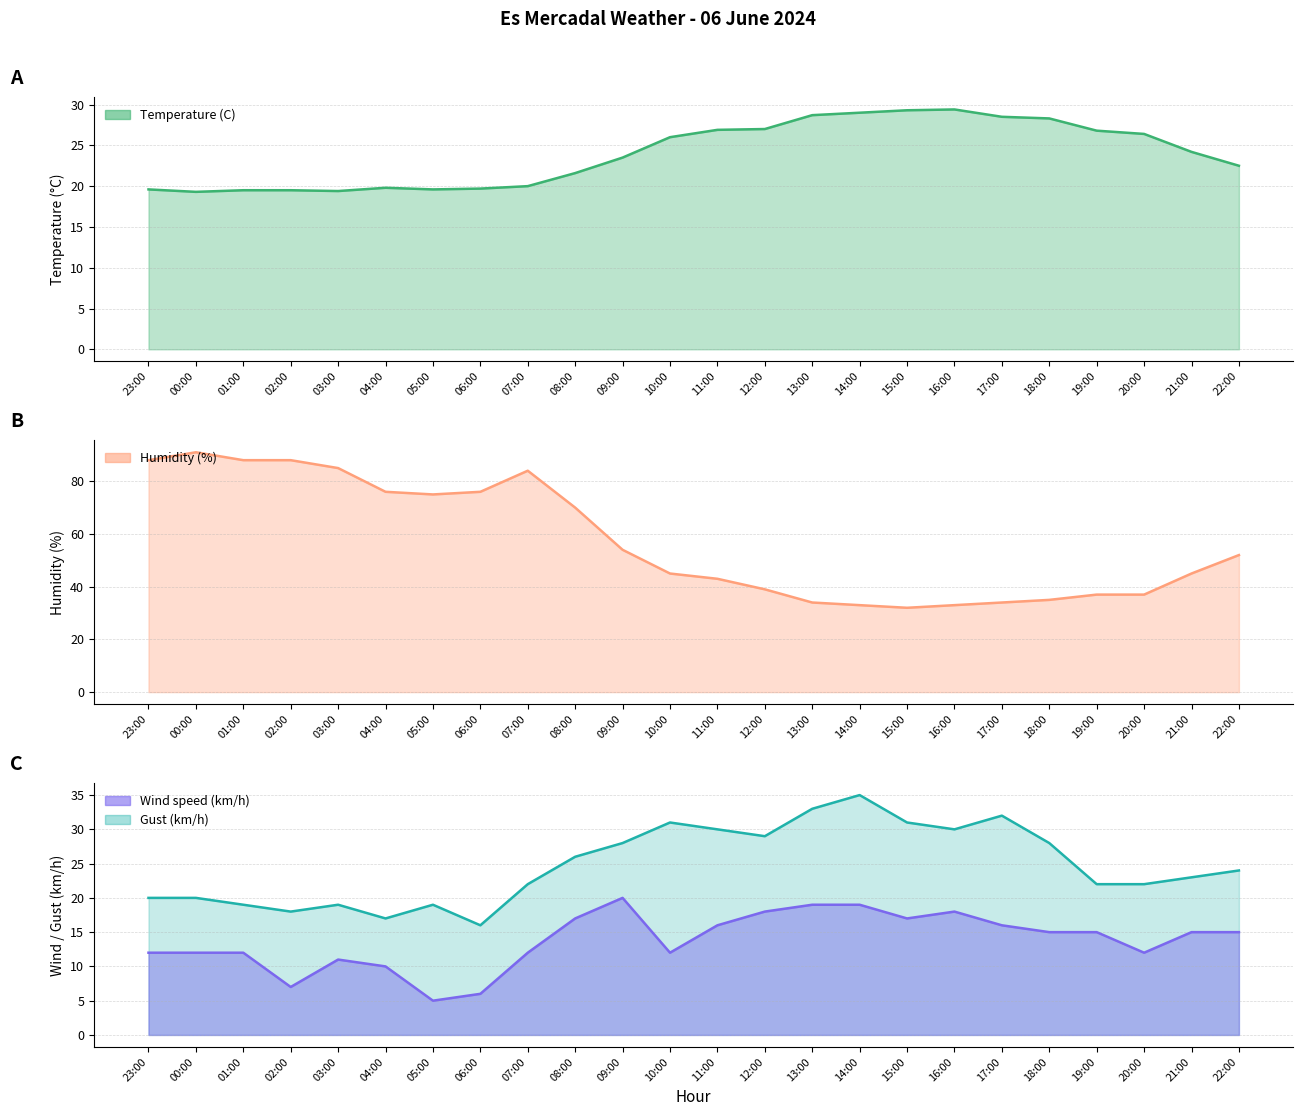

The Gust (km/h) series shows 20.0 at 00:00. True or false?

True